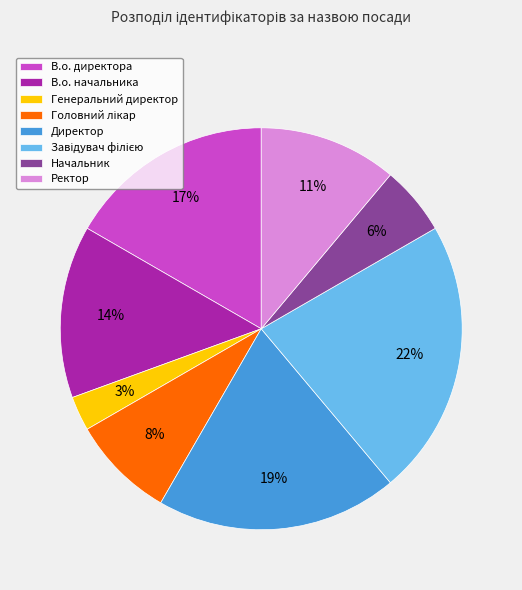

Is there any slice that represents more than half of the pie?

No